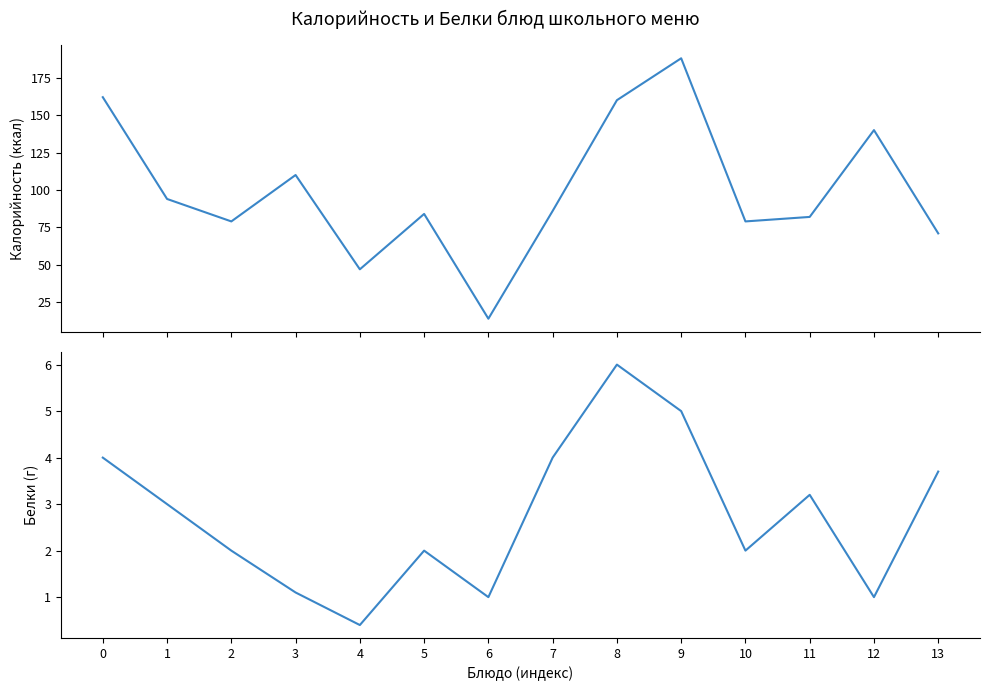

True or false: Белки and Калорийность cross at least once.

False